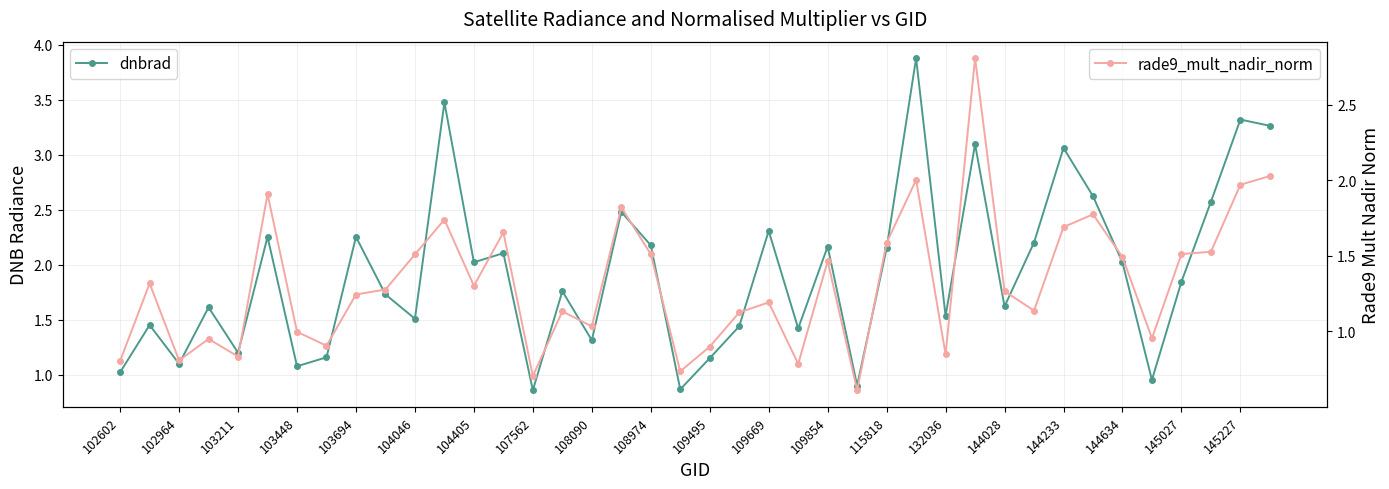

Reading right to left, transcribe all the data shown in this chart.

dnbrad: 3.3	3.3	2.6	1.8	1.0	2.0	2.6	3.1	2.2	1.6	3.1	1.5	3.9	2.1	0.9	2.2	1.4	2.3	1.4	1.2	0.9	2.2	2.5	1.3	1.8	0.9	2.1	2.0	3.5	1.5	1.7	2.3	1.2	1.1	2.3	1.2	1.6	1.1	1.5	1.0
rade9_mult_nadir_norm: 2.0	2.0	1.5	1.5	1.0	1.5	1.8	1.7	1.1	1.3	2.8	0.8	2.0	1.6	0.6	1.5	0.8	1.2	1.1	0.9	0.7	1.5	1.8	1.0	1.1	0.7	1.7	1.3	1.7	1.5	1.3	1.2	0.9	1.0	1.9	0.8	0.9	0.8	1.3	0.8